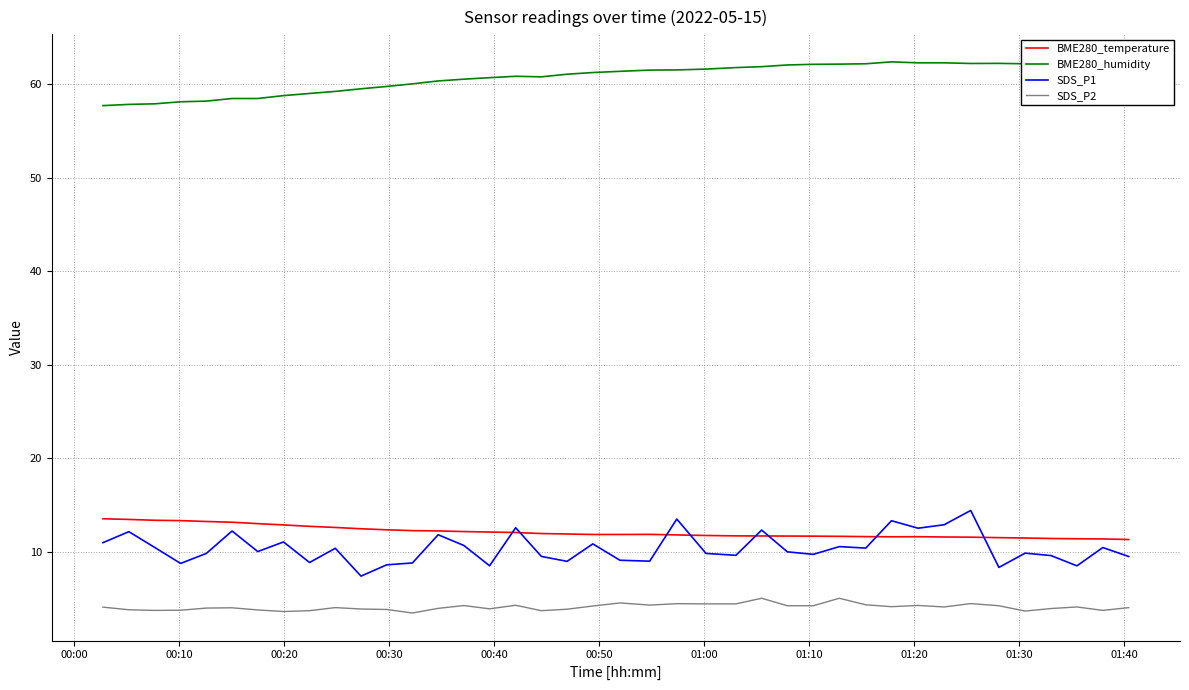

True or false: BME280_temperature and SDS_P2 cross at least once.

False